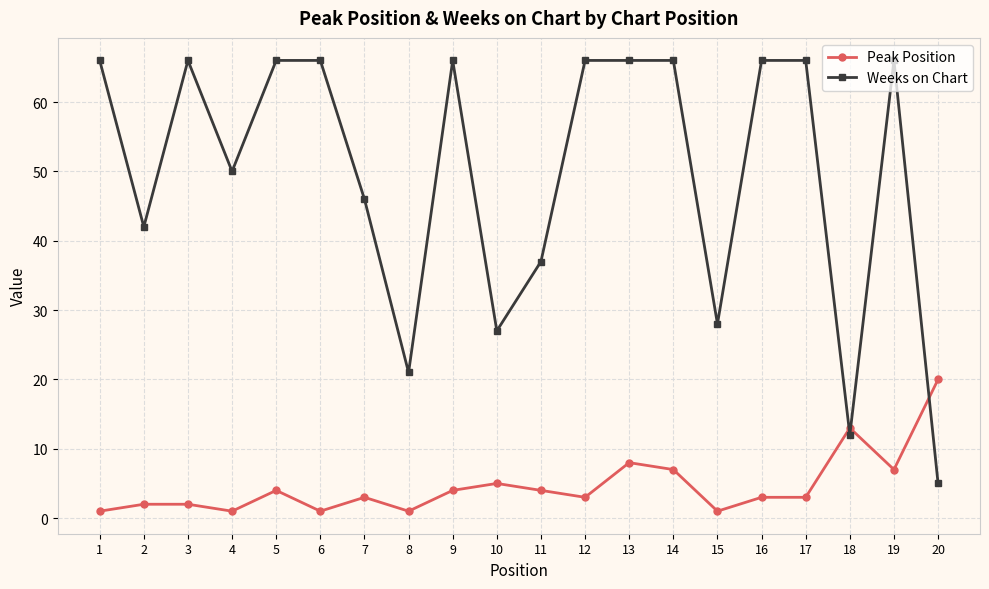

True or false: Peak Position and Weeks on Chart intersect in this chart.

True